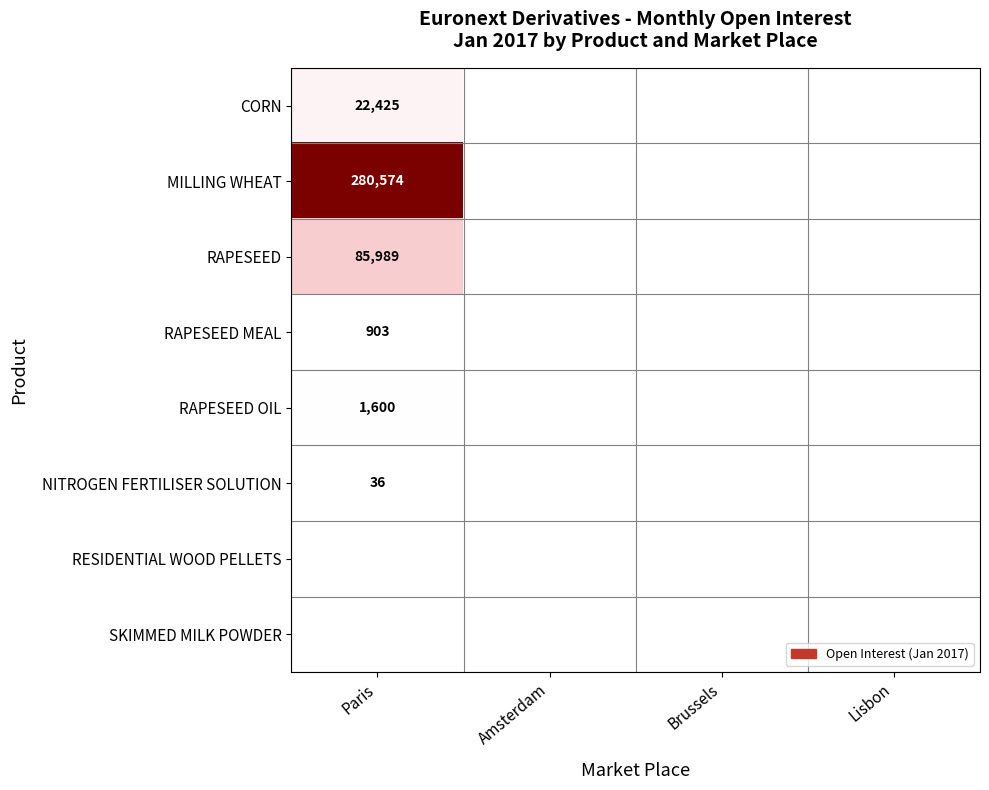

At which category is the sum across all series the highest?

Paris